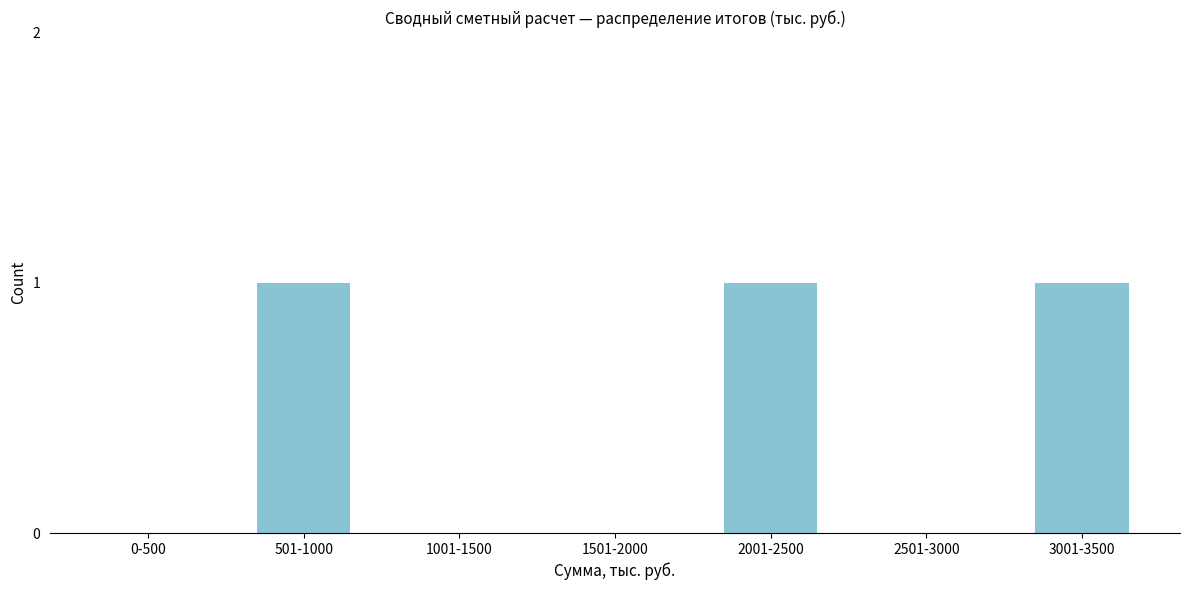

Reading left to right, transcribe all the data shown in this chart.

0-500=0	501-1000=1	1001-1500=0	1501-2000=0	2001-2500=1	2501-3000=0	3001-3500=1